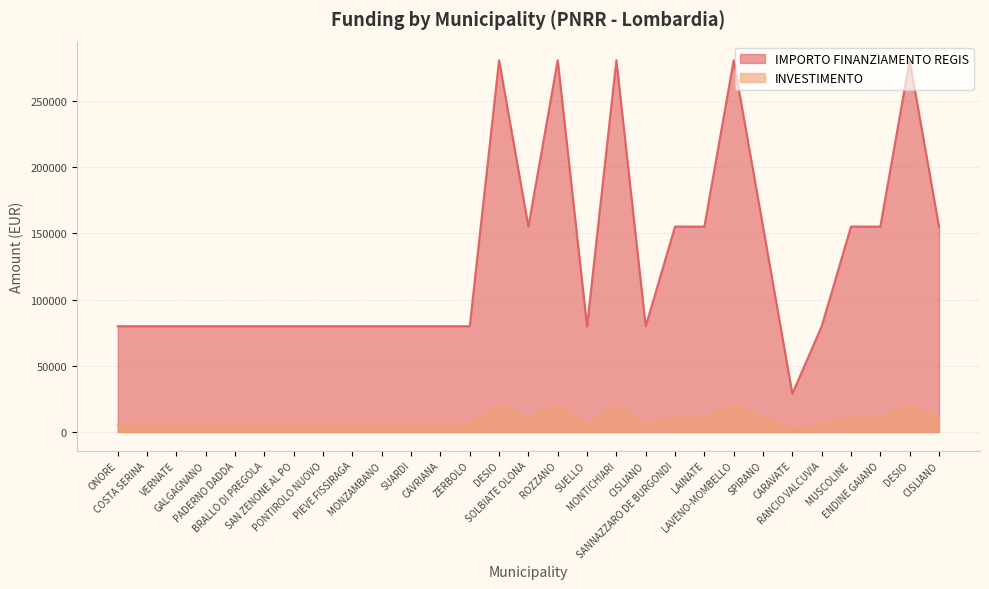

Rank the categories by value from highest to lowest.

DESIO, ROZZANO, MONTICHIARI, LAVENO-MOMBELLO, DESIO, SOLBIATE OLONA, SANNAZZARO DE BURGONDI, LAINATE, SPIRANO, MUSCOLINE, ENDINE GAIANO, CISLIANO, ONORE, COSTA SERINA, VERNATE, GALGAGNANO, PADERNO DADDA, BRALLO DI PREGOLA, SAN ZENONE AL PO, PONTIROLO NUOVO, PIEVE FISSIRAGA, MONZAMBANO, SUARDI, CAVRIANA, ZERBOLO, SUELLO, CISLIANO, RANCIO VALCUVIA, CARAVATE